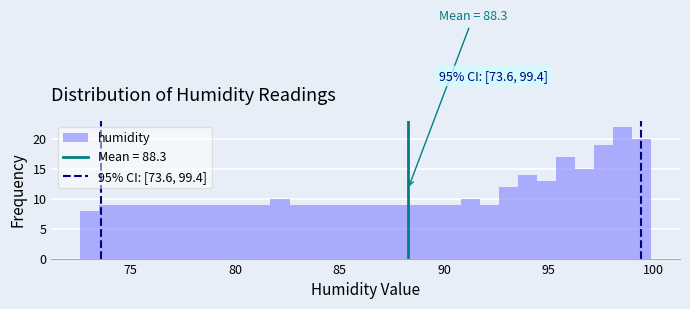

Read against the x-axis, roughly where is the centre of the tallest bar?

98.5